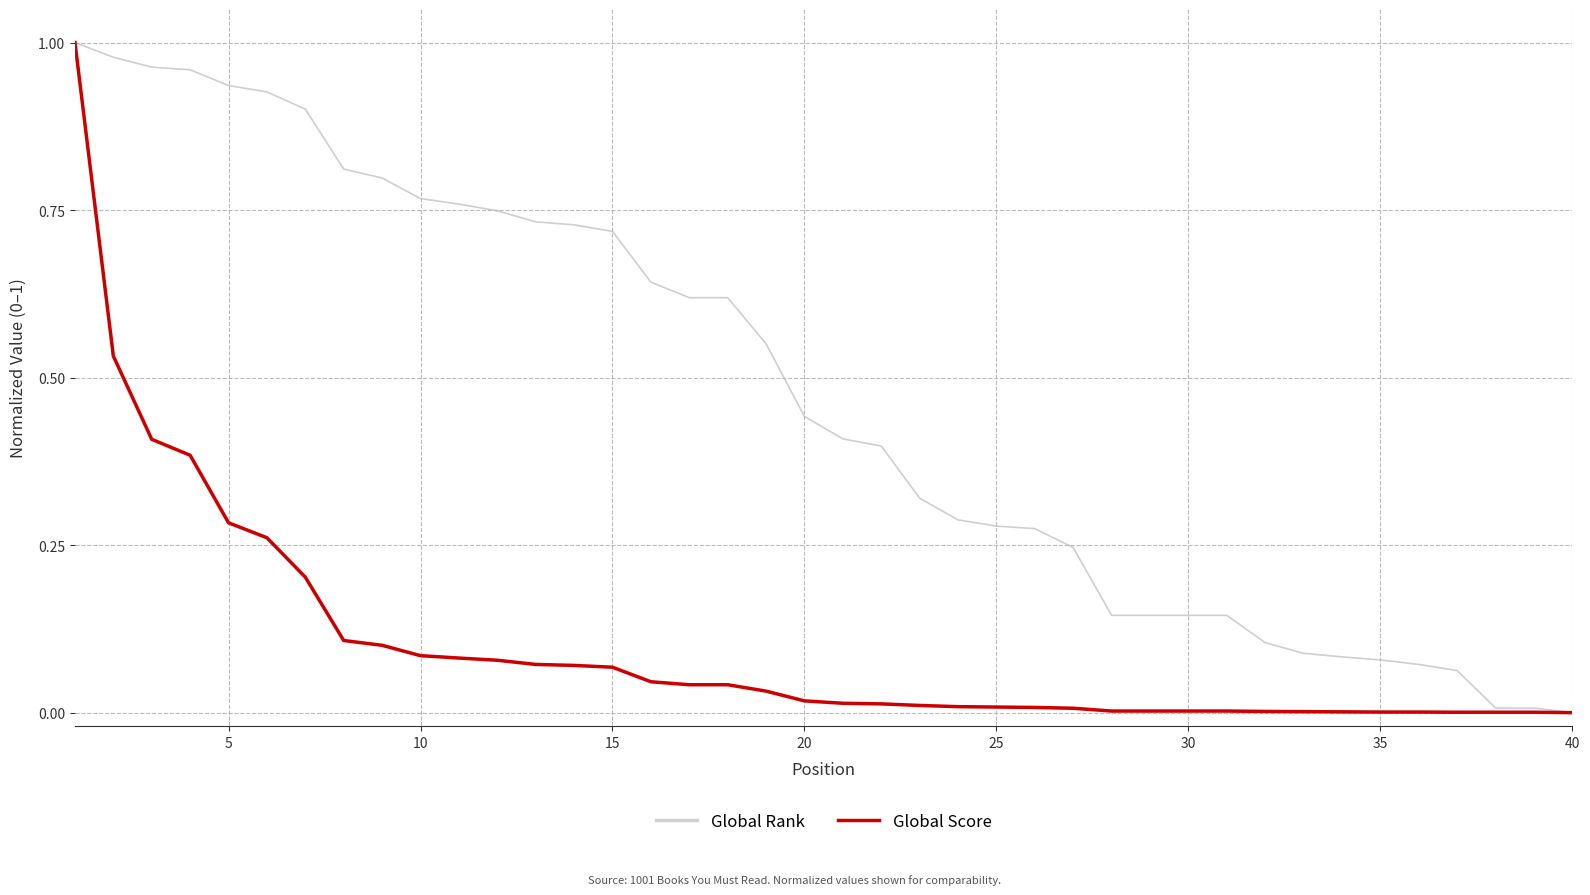

Which series has the largest total across all categories?

Global Rank